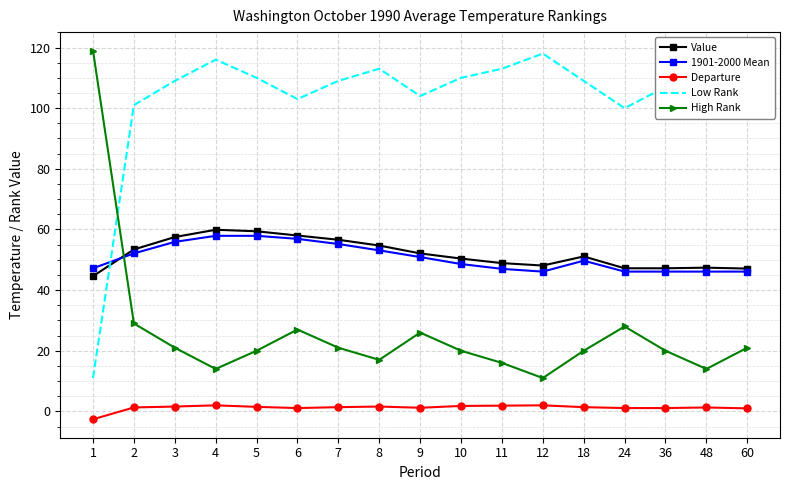

Where does the High Rank series first go above 20?

1